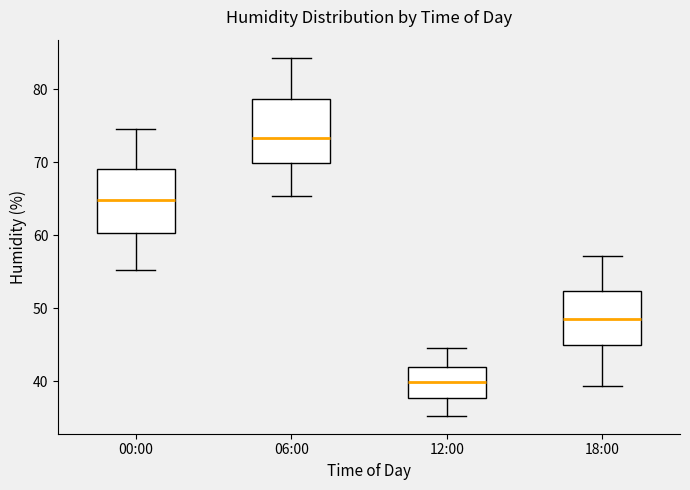

Where is the upper edge of the box for 18:00 on the y-axis? The values are not printed on the chart, so give them approximately, as read against the axis.

52